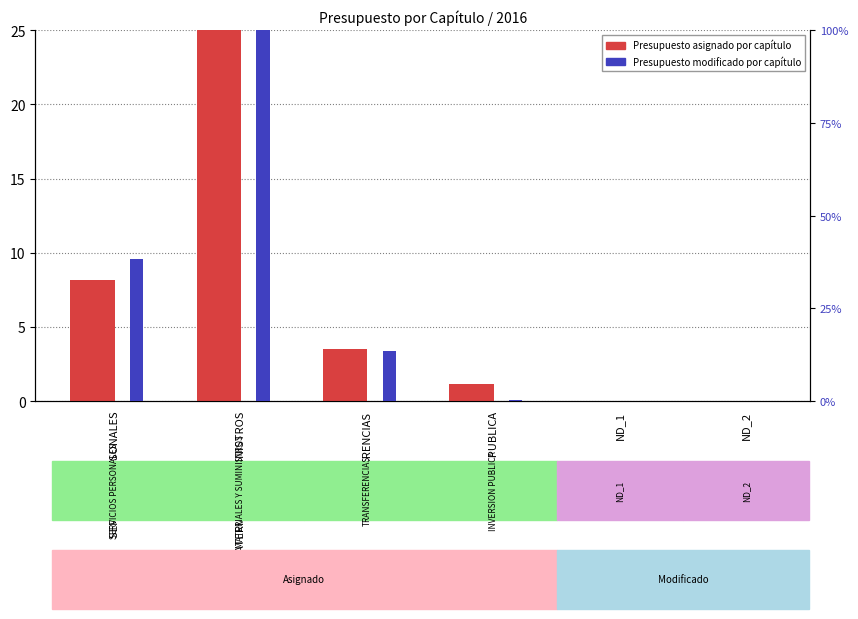

Does the chart contain any negative values?

No